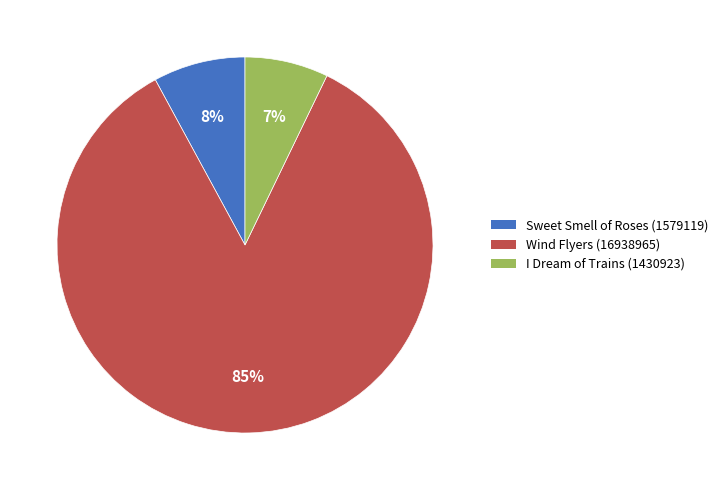

Count the number of slices in the pie.

3